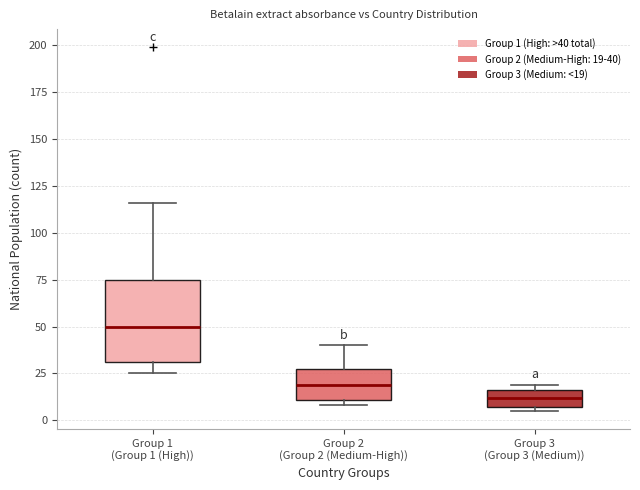

Which box's median line is the highest?

Group 1 (Group 1 (High))